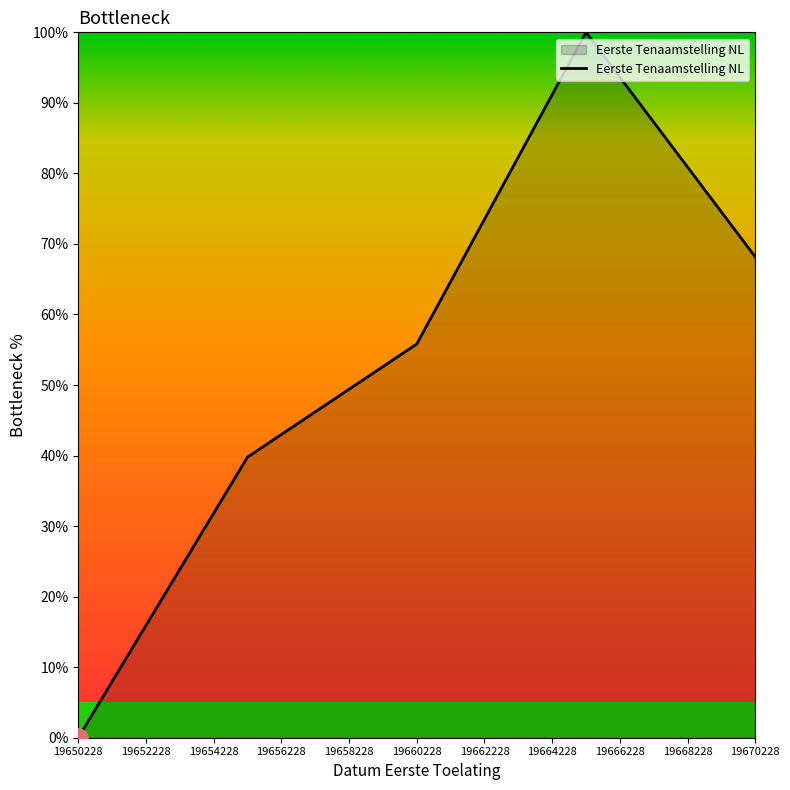

How many positive values are there?

4